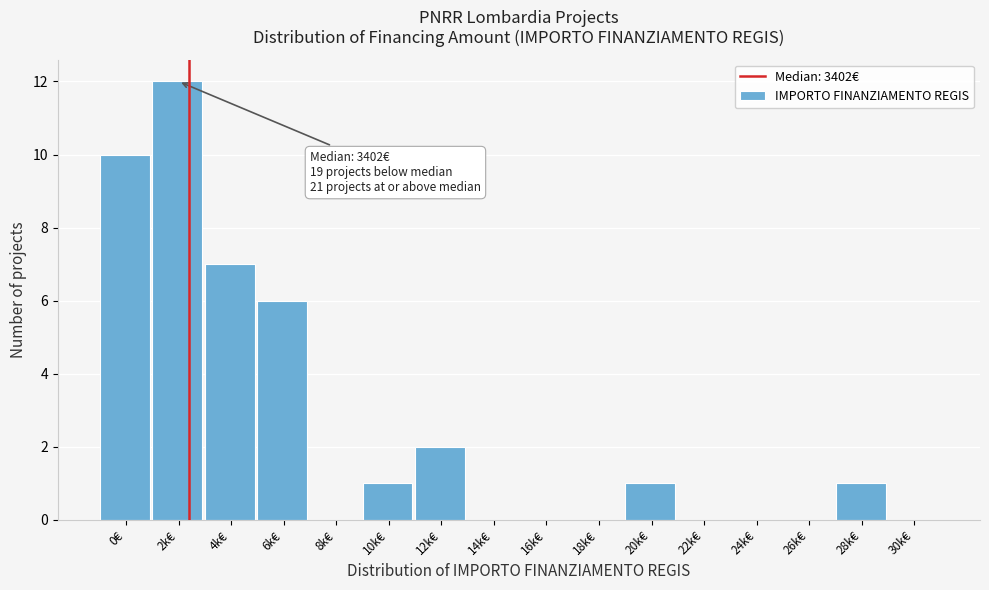

Reading right to left, extract all data points from this chart.

30k€=0	28k€=1	26k€=0	24k€=0	22k€=0	20k€=1	18k€=0	16k€=0	14k€=0	12k€=2	10k€=1	8k€=0	6k€=6	4k€=7	2k€=12	0€=10